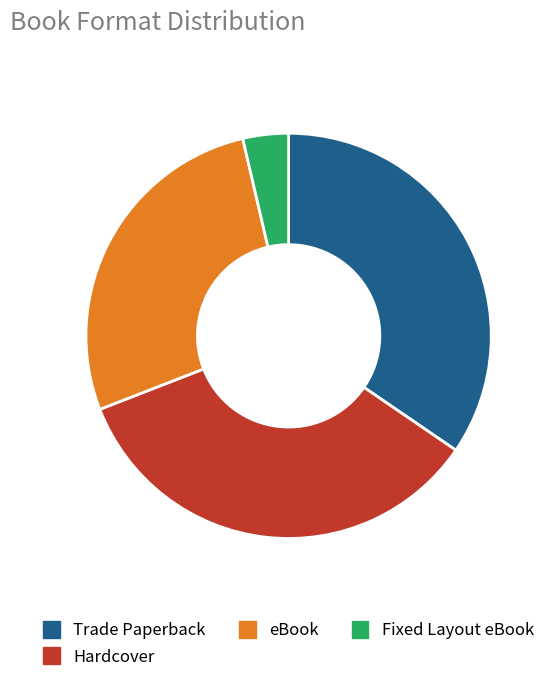

Which category has the smallest portion of the pie?

Fixed Layout eBook